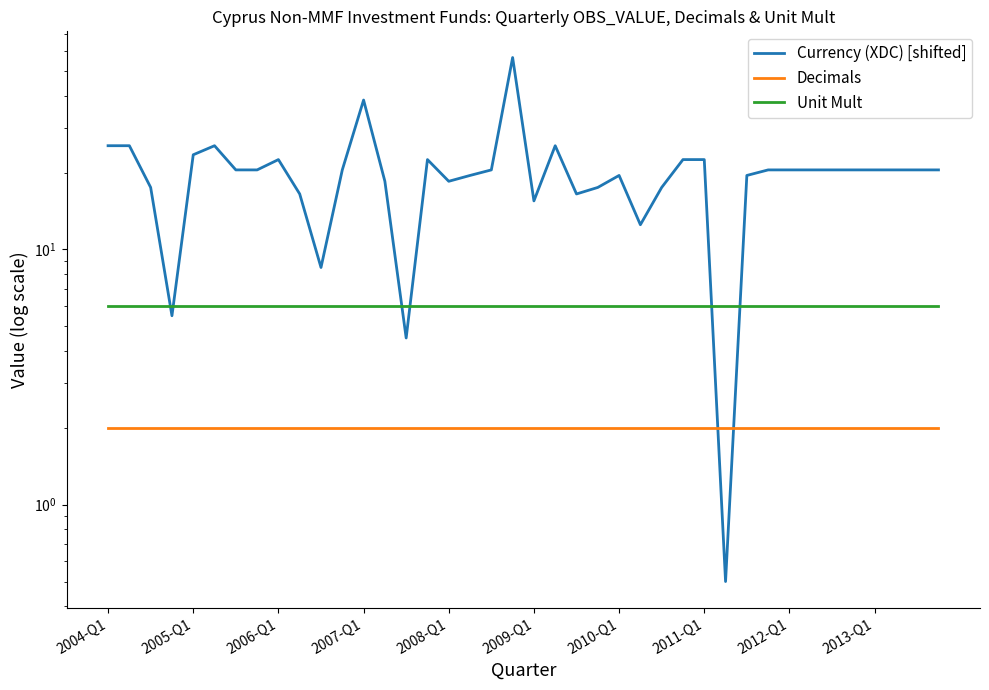

How many intersections are there between Unit Mult and Currency (XDC) [shifted]?

6